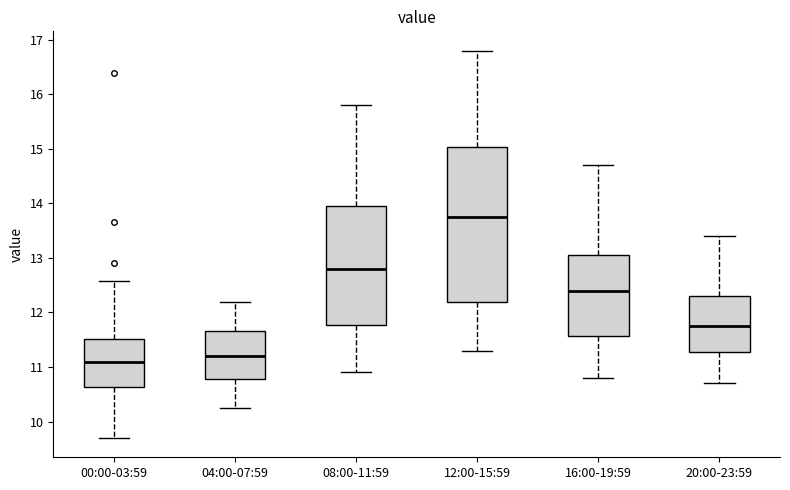

Comparing the boxes themselves (not the whiskers), which one is the tallest?

12:00-15:59